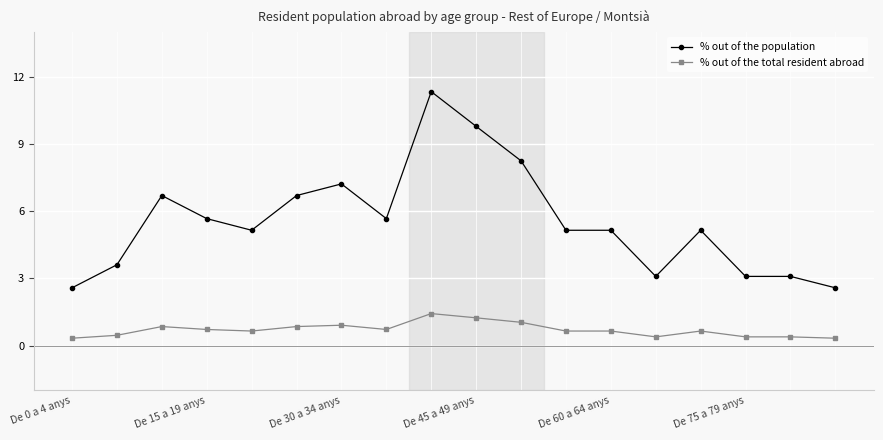

What are all the series names shown in the legend?

% out of the population, % out of the total resident abroad